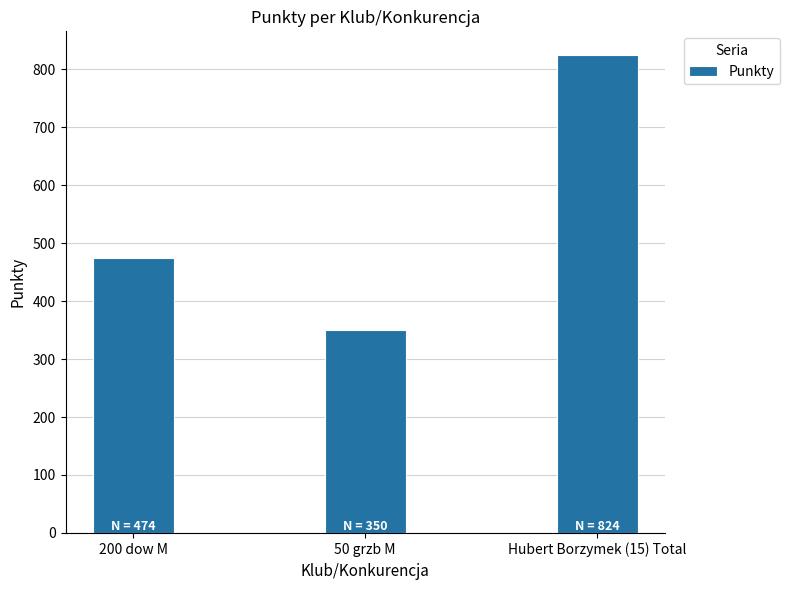

What is the change in value from 200 dow M to 50 grzb M?

-124